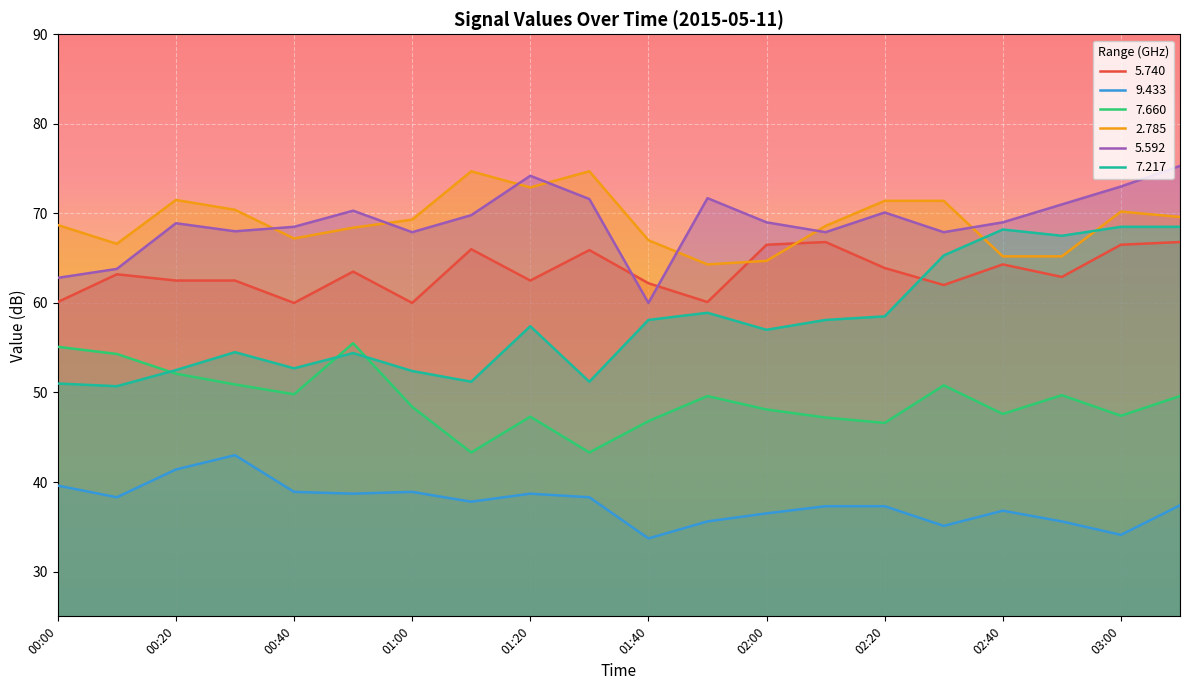

How many data points in   2.785 are above 69?

10